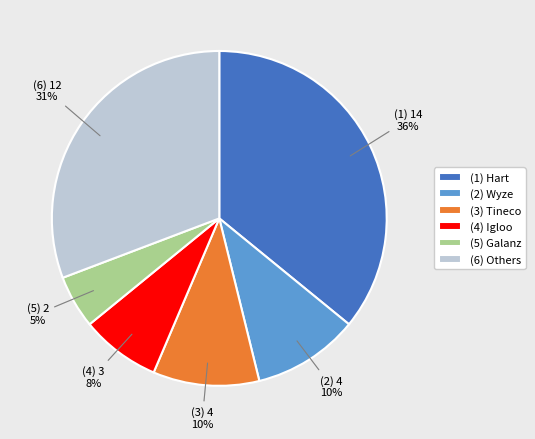

Which slice is the largest?

(1) Hart